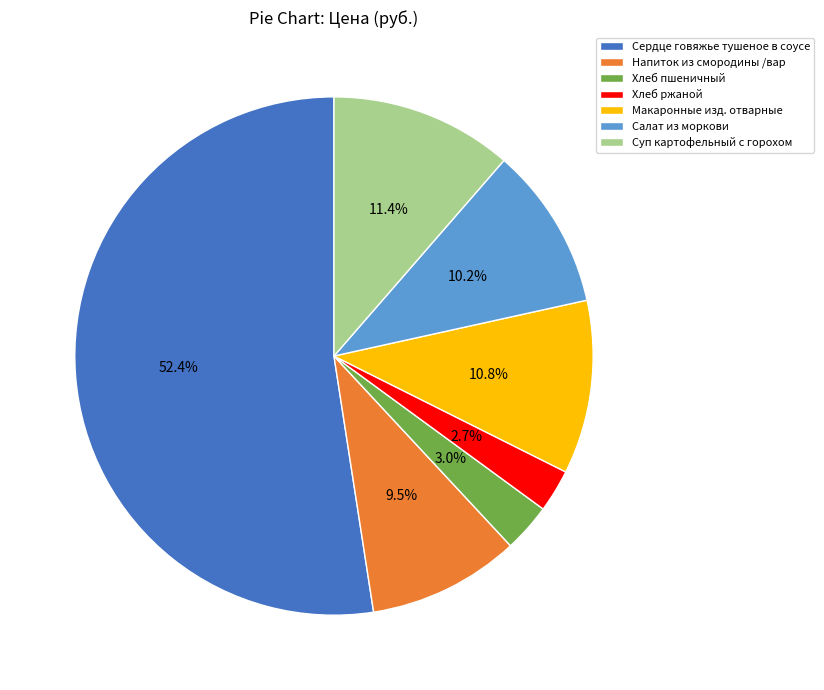

What is the largest slice in the pie chart?

Сердце говяжье тушеное в соусе